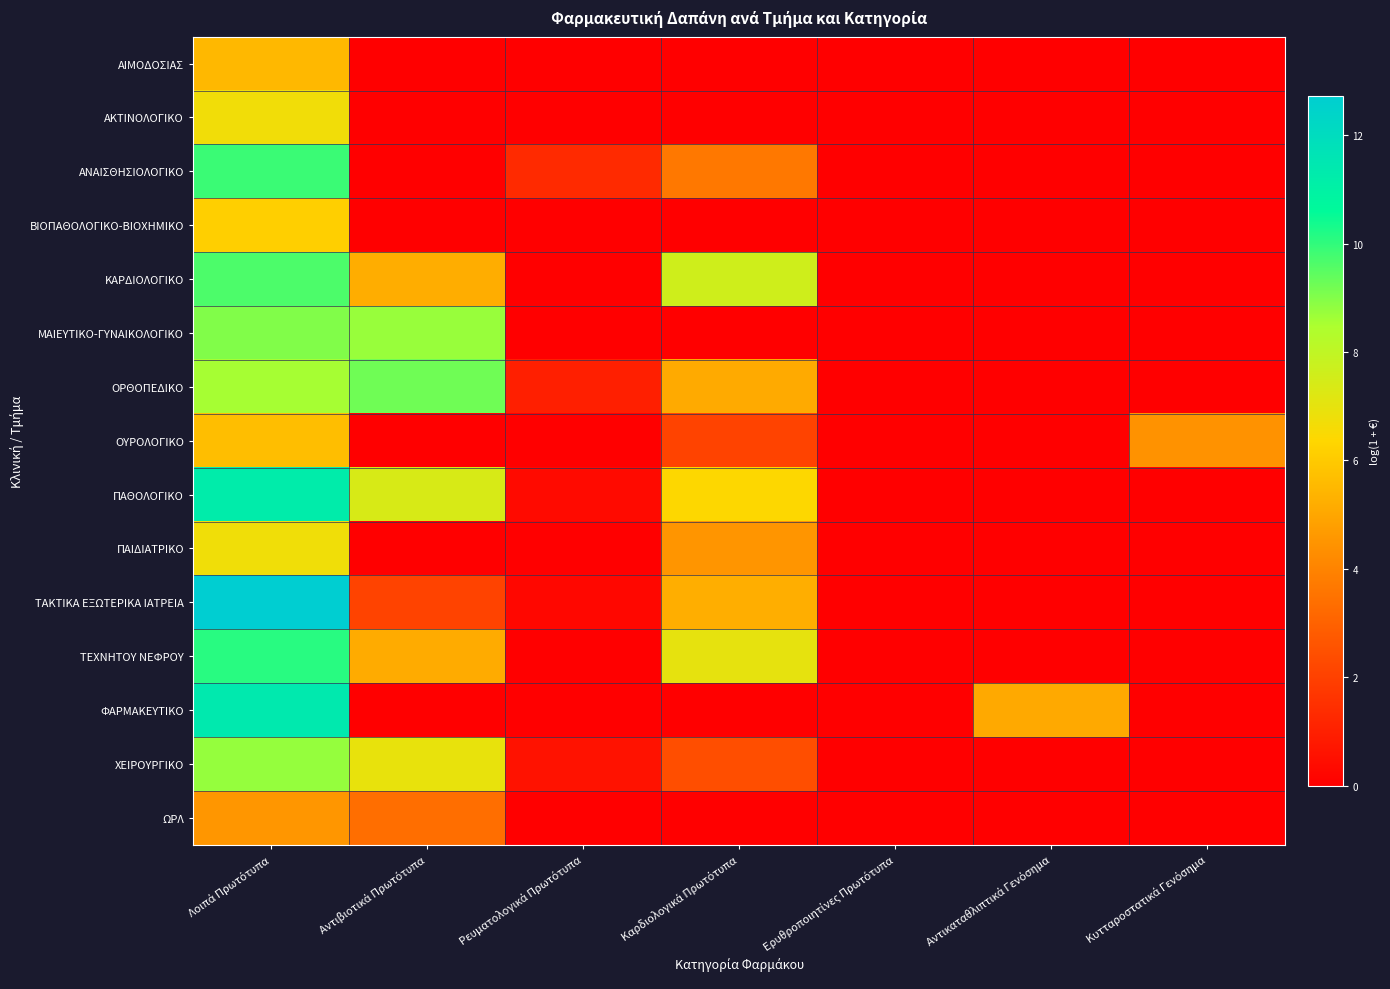

What is the greatest value displayed?

12.7